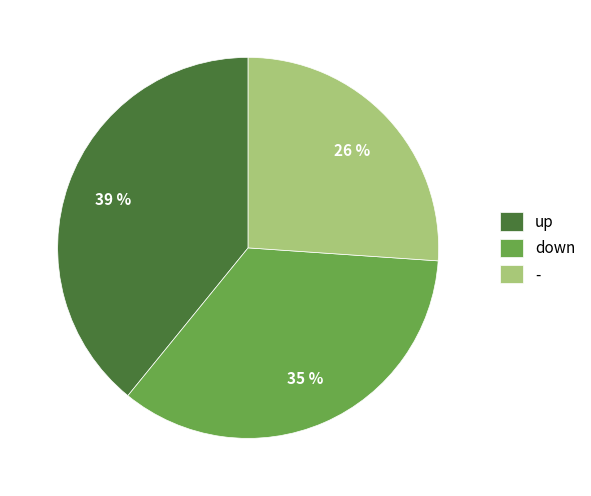

To the nearest percent, what percentage of the pie is up?

39%